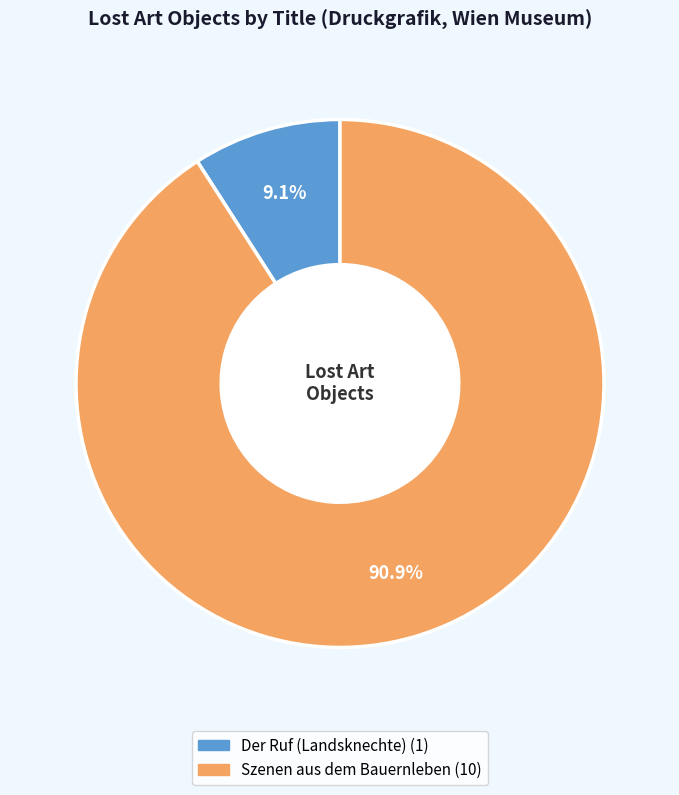

Does any single category account for the majority?

Yes